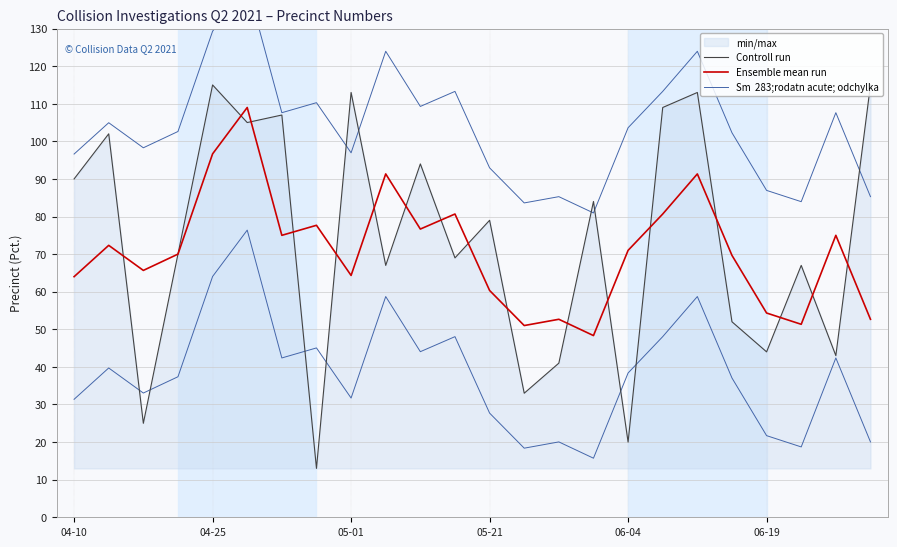

The Controll run series shows 79.0 at 05-21. True or false?

True